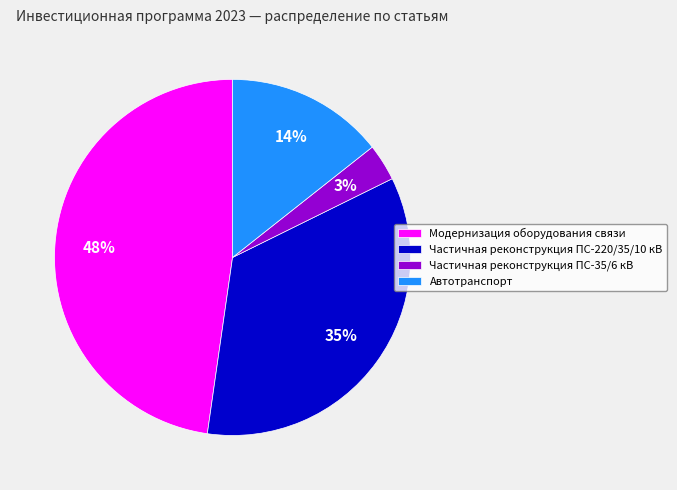

Count the number of slices in the pie.

4